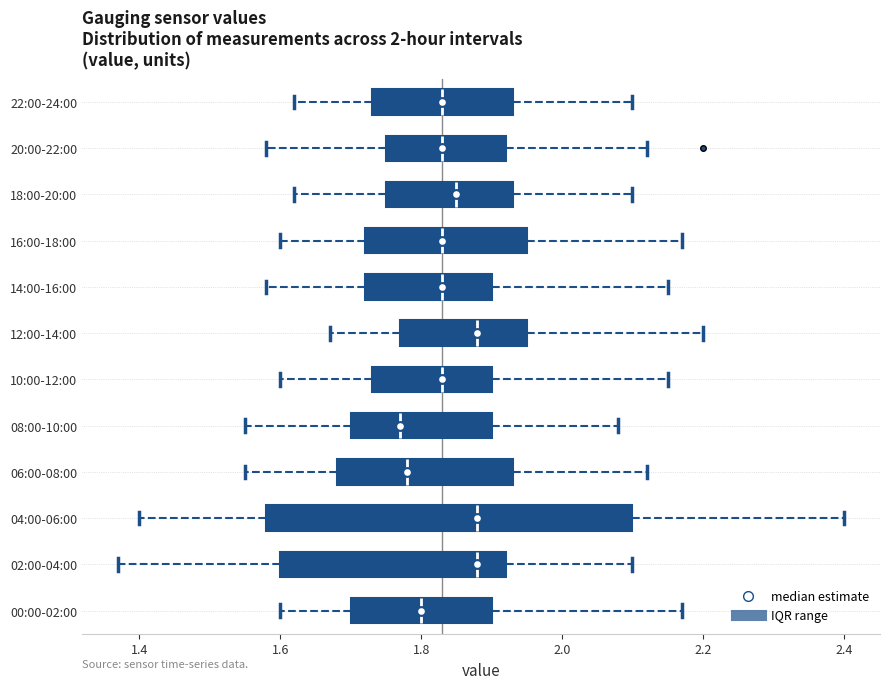

Where is the left edge of the box for 20:00-22:00 on the x-axis? The values are not printed on the chart, so give them approximately, as read against the axis.

1.76